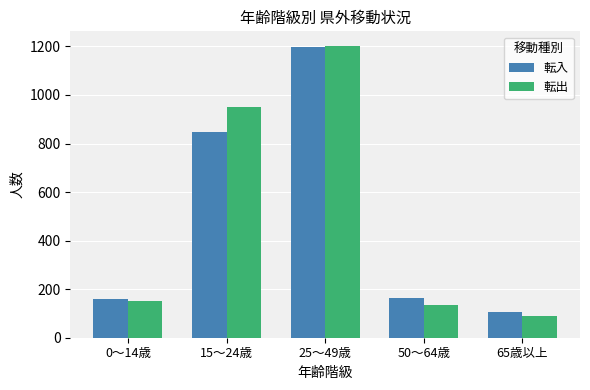

The value of 転出 at 15～24歳 is 1638. True or false?

False